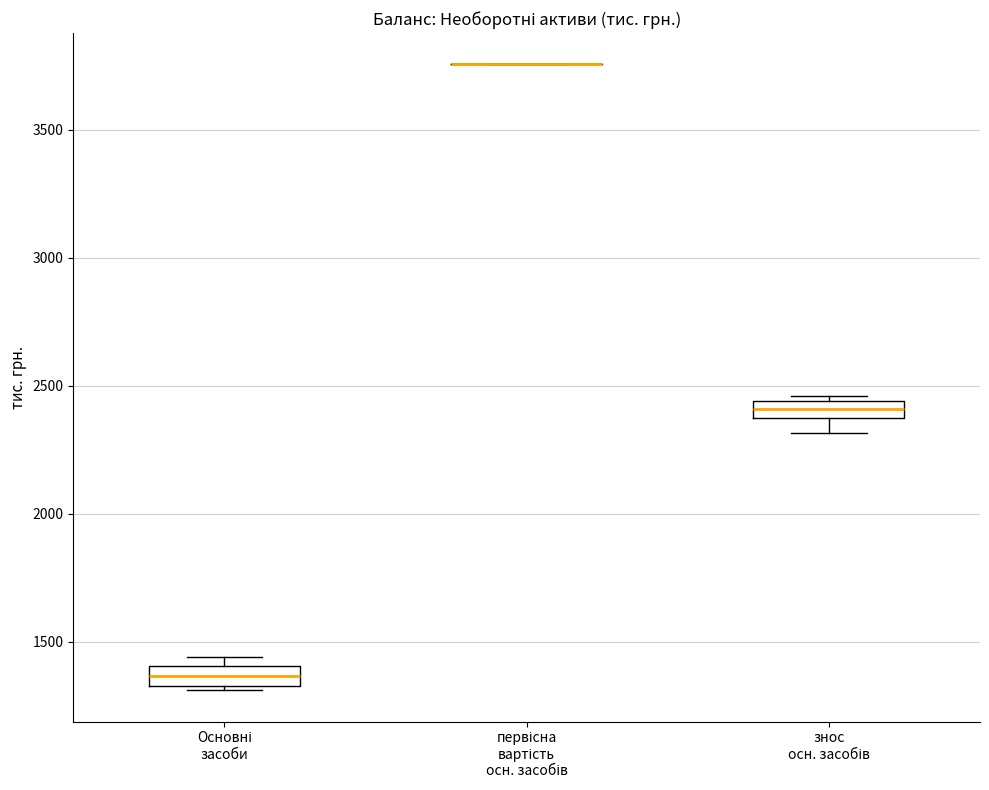

Where is the upper edge of the box for знос осн. засобів on the y-axis? The values are not printed on the chart, so give them approximately, as read against the axis.

2450